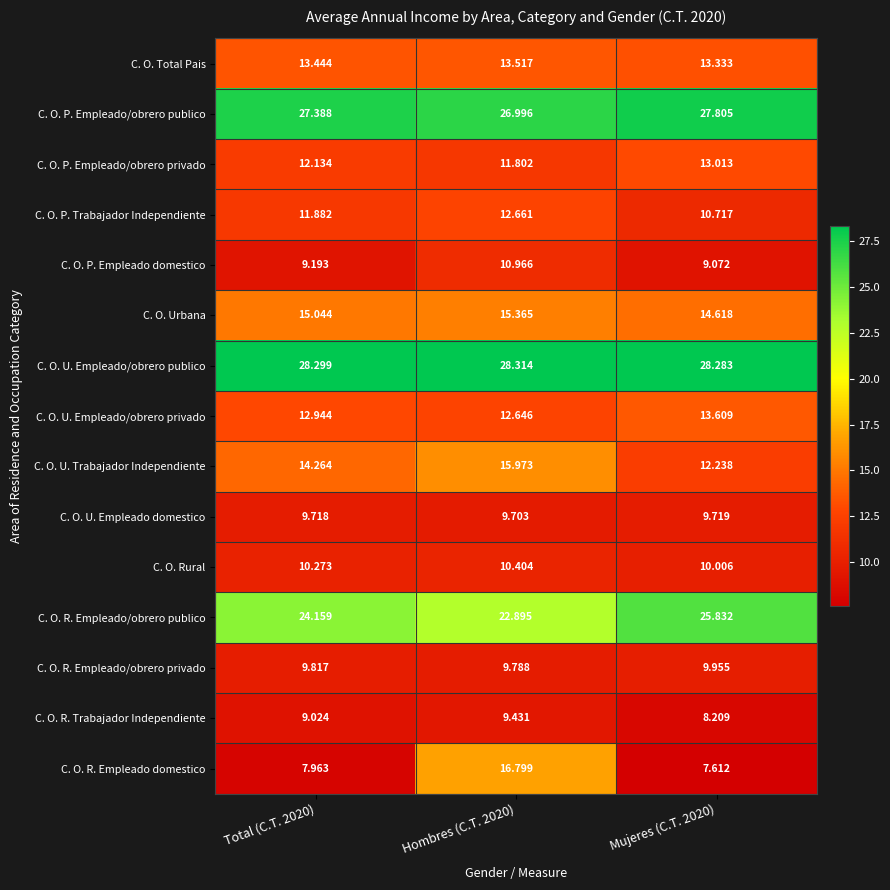

Which series has the largest range (max minus min)?

C. O. R. Empleado domestico